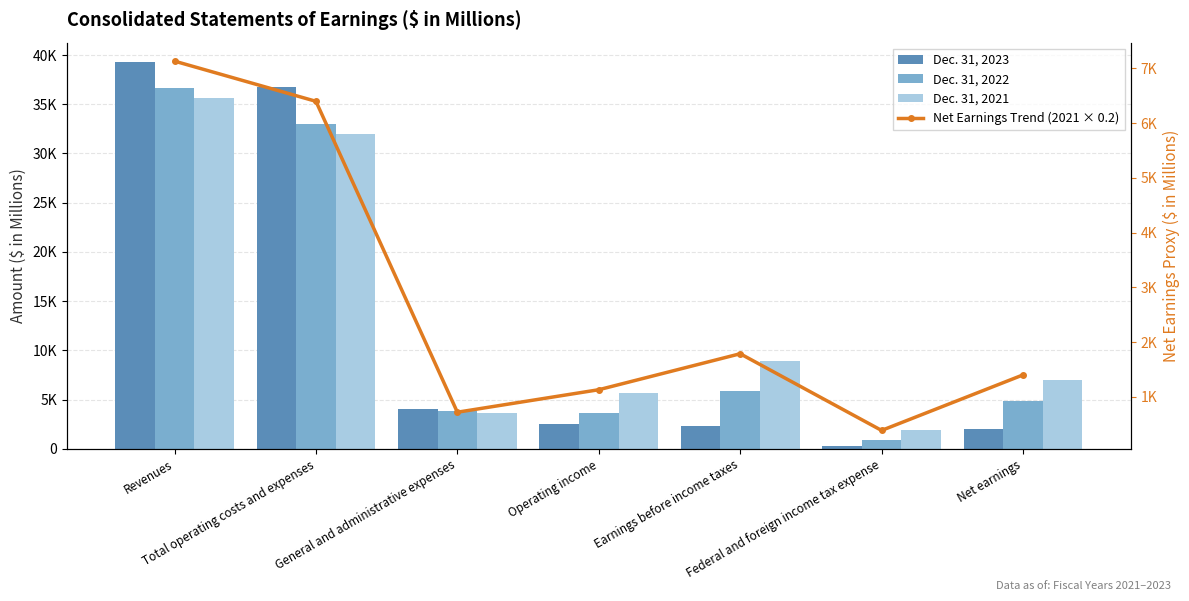

What is the sum of all Dec. 31, 2022 values?

88749.0